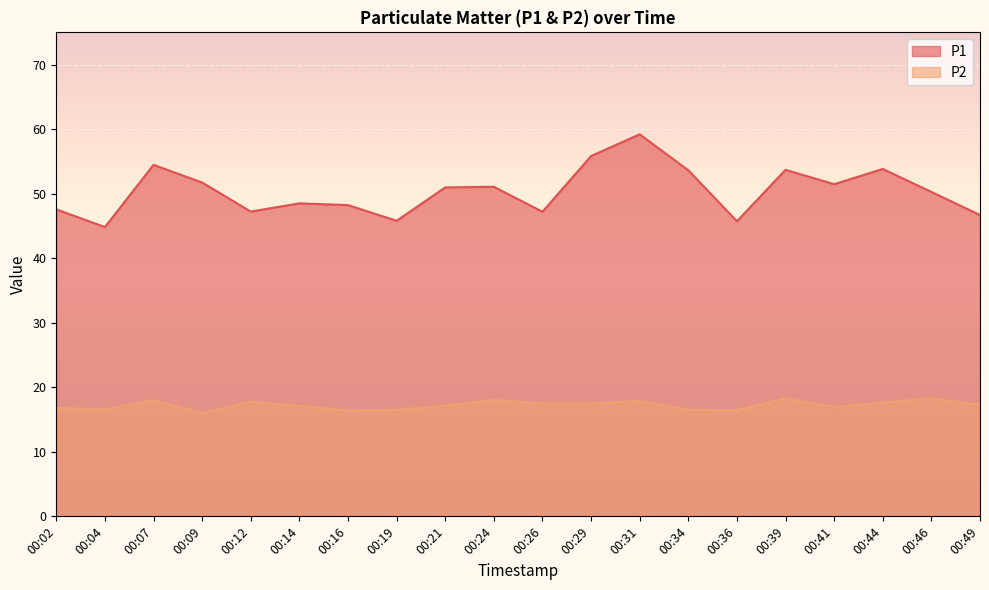

What is the highest value of the P2 series?

18.3